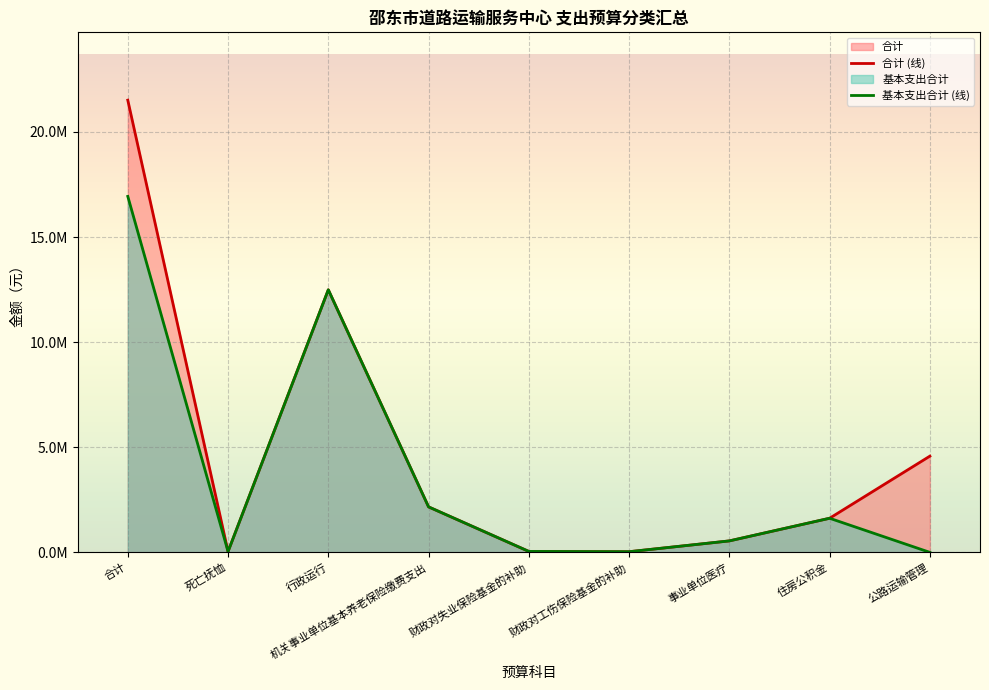

At which label is 合计 closest to 10771102?

行政运行